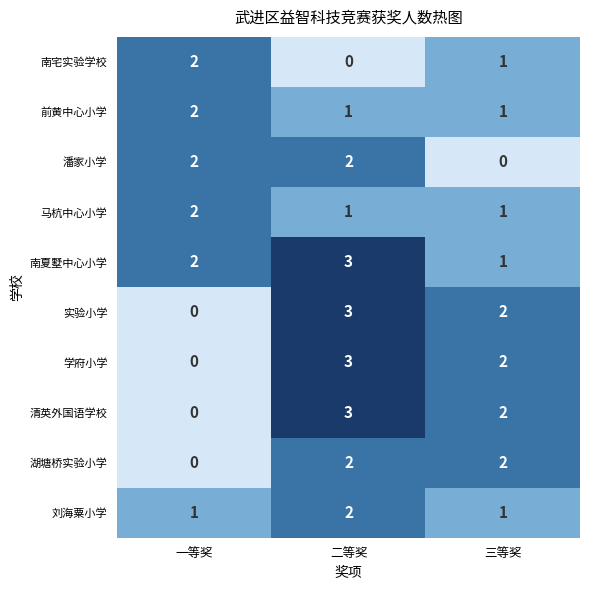

What is the total value across all series at 一等奖?

11